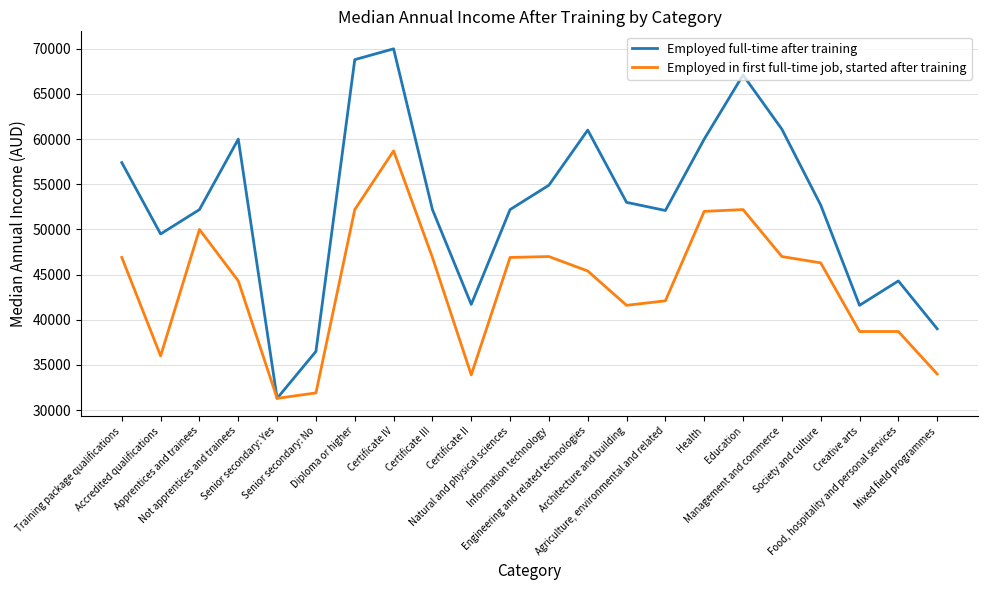

What is the difference between the Employed full-time after training values at Senior secondary: No and Natural and physical sciences?

15700